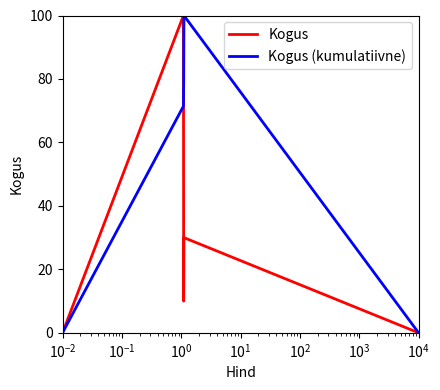

Which series has the largest total across all categories?

Kogus (kumulatiivne)